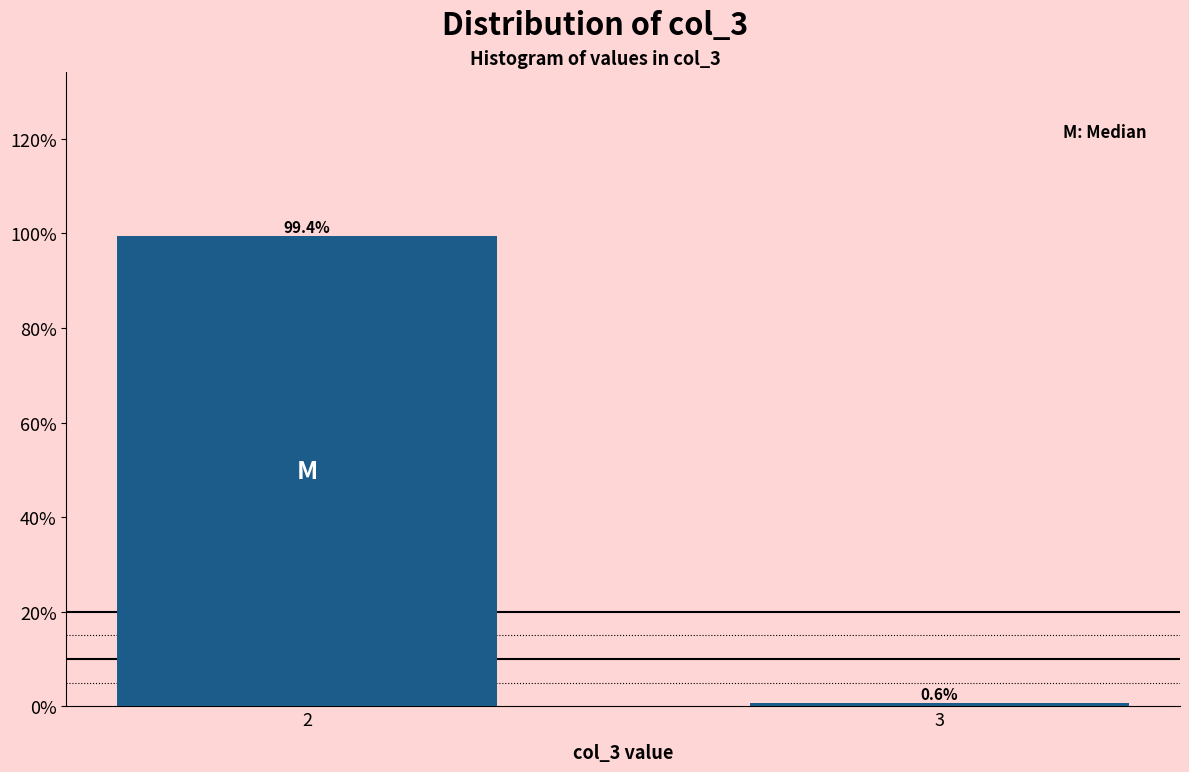

Reading left to right, transcribe all the data shown in this chart.

2=99.4	3=0.6